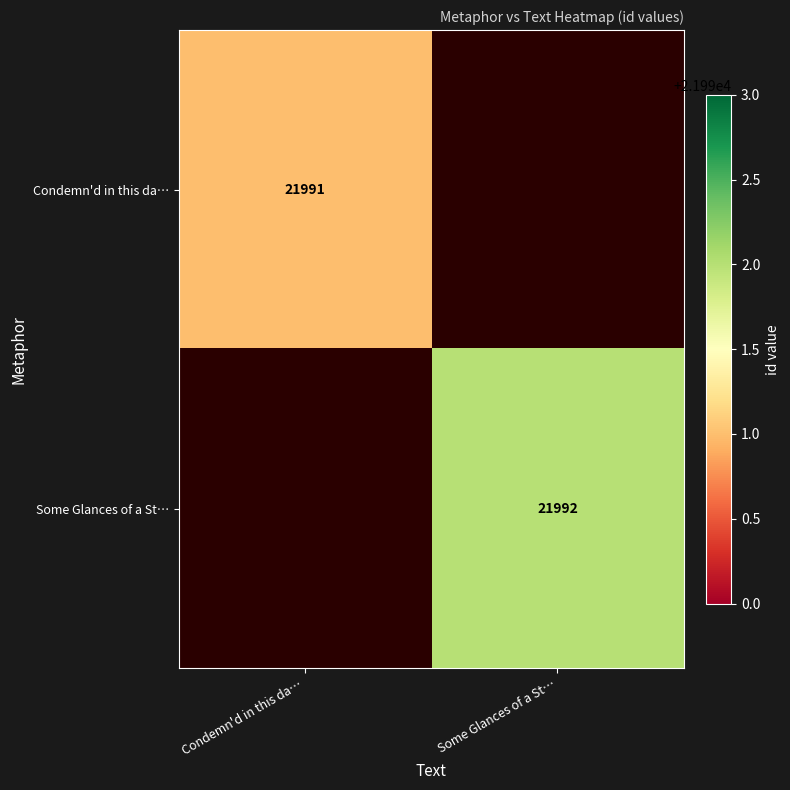

At how many categories does at least one series exceed 21991?

1